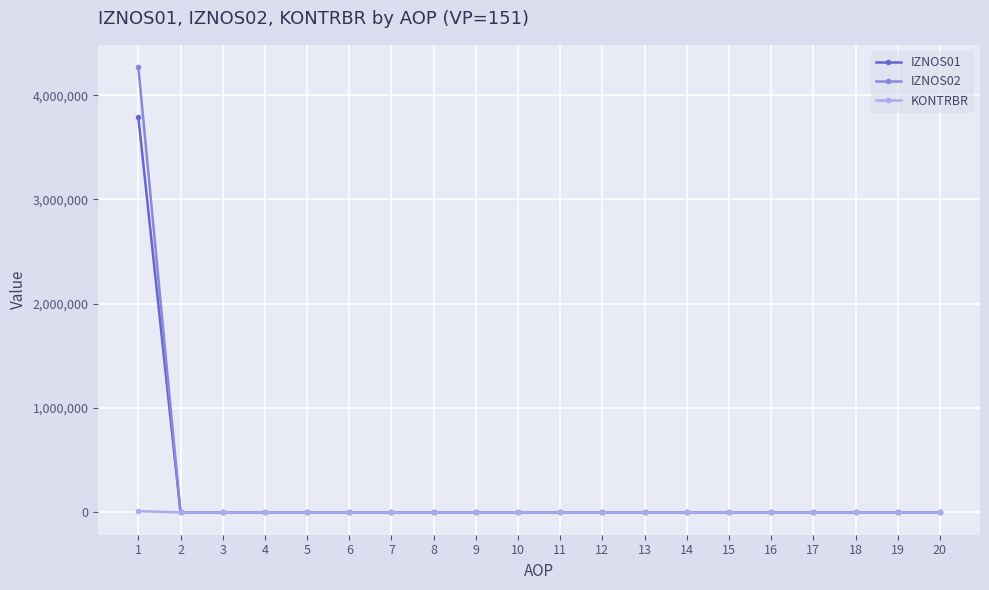

Which series has the largest range (max minus min)?

IZNOS02